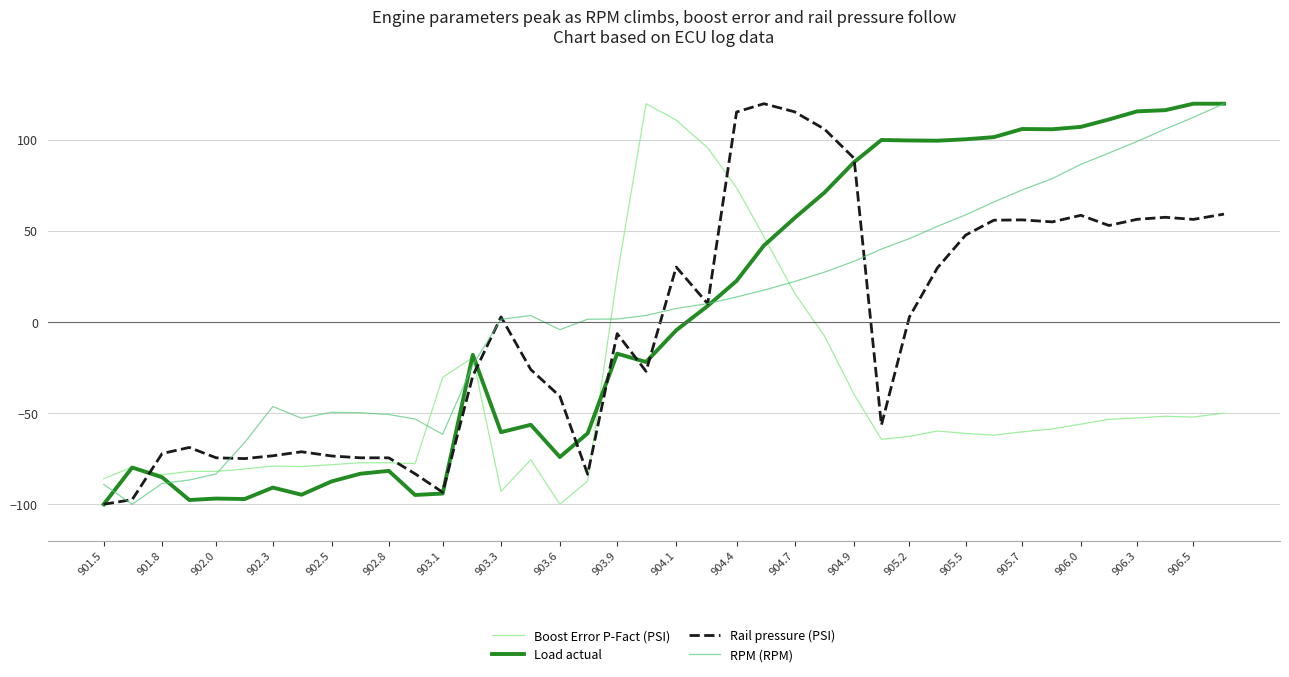

Which series ends up on top after the final intersection of RPM (RPM) and Boost Error P-Fact (PSI)?

RPM (RPM)